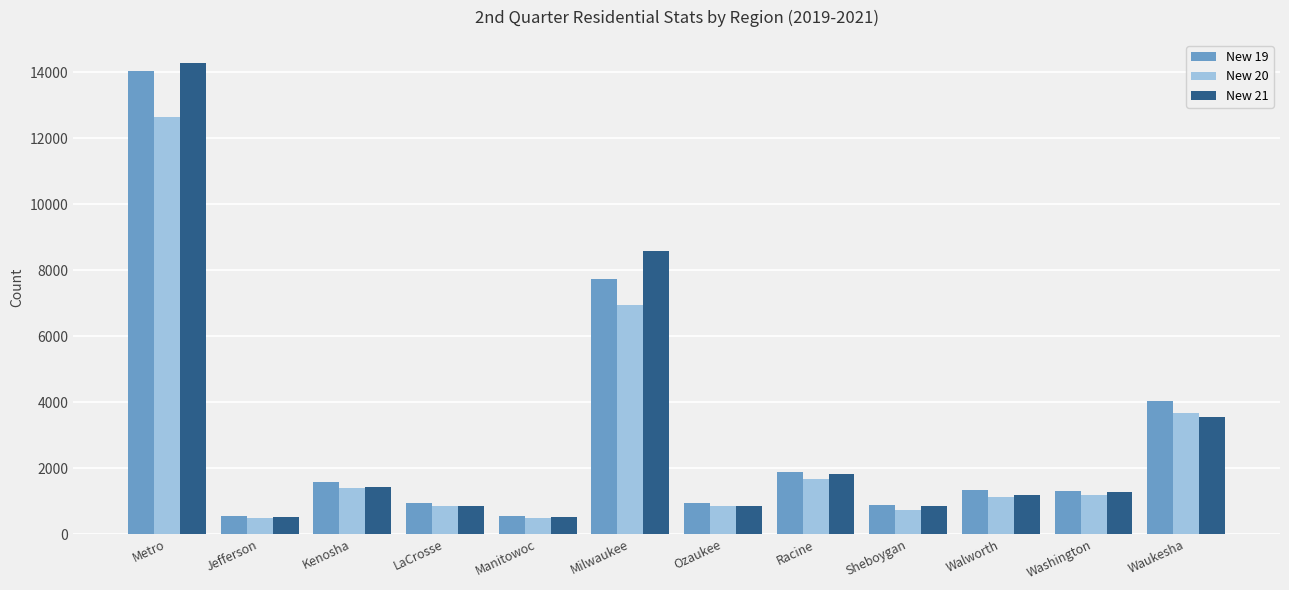

True or false: New 21 has a value of 379 at Sheboygan.

False